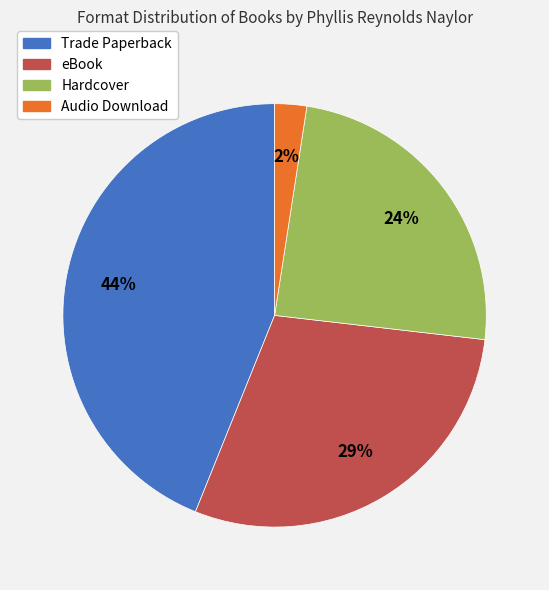

To the nearest percent, what is the average slice percentage?

25%